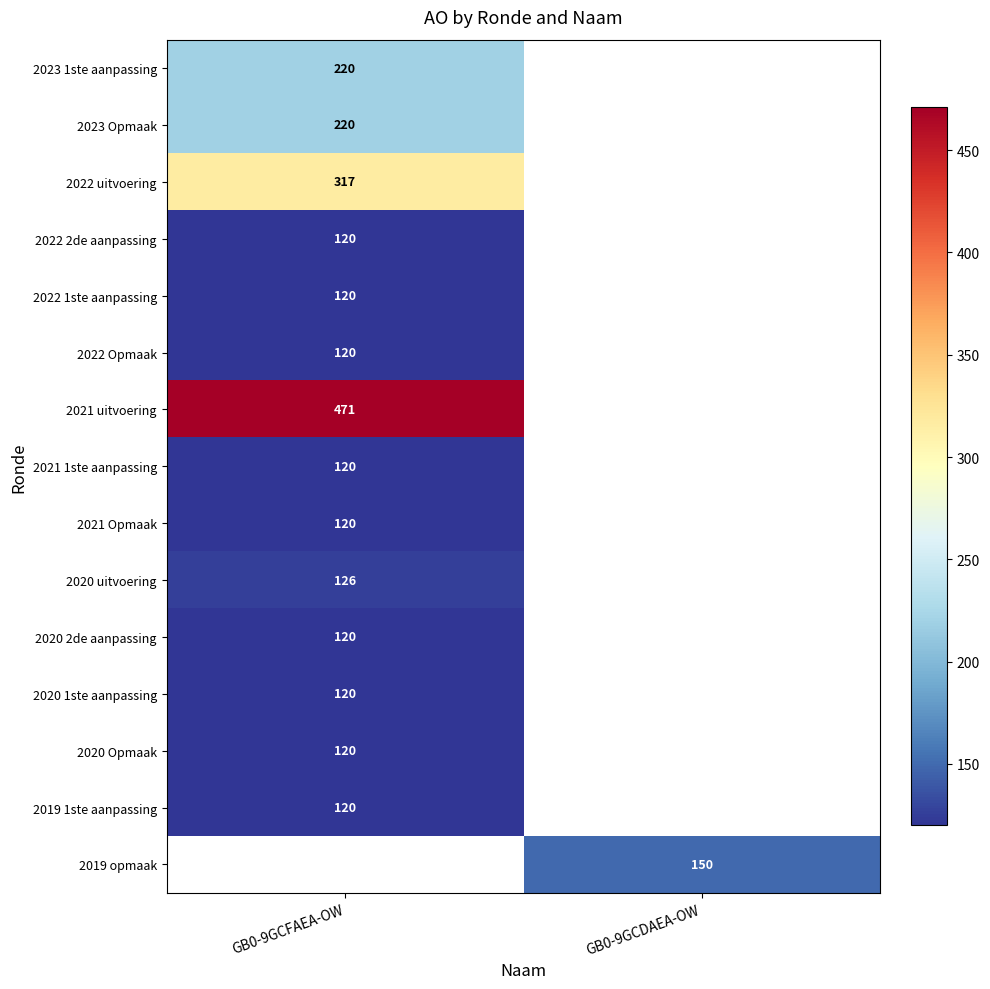

Is the value of 2022 Opmaak at GB0-9GCFAEA-OW greater than the value of 2022 2de aanpassing at GB0-9GCFAEA-OW?

No